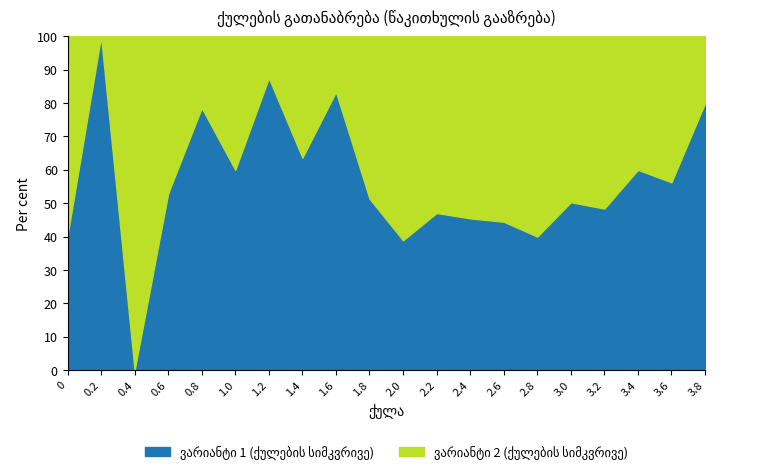

True or false: ვარიანტი 2 (ქულების სიმკვრივე) and ვარიანტი 1 (ქულების სიმკვრივე) cross at least once.

True